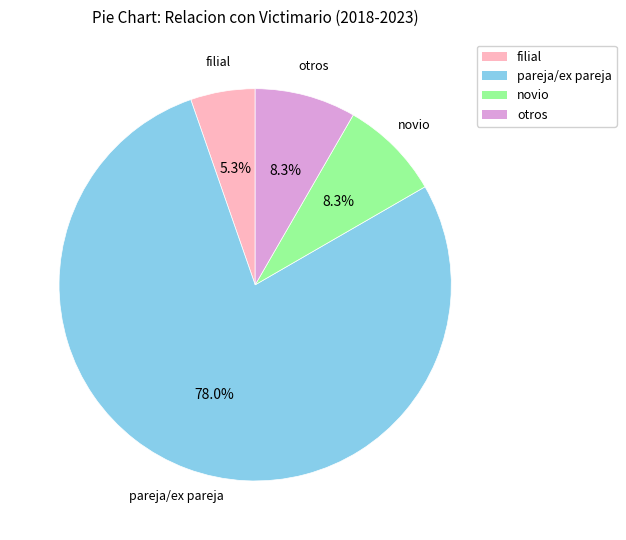

Approximately how many times larger is the value at filial compared to otros?

0.6